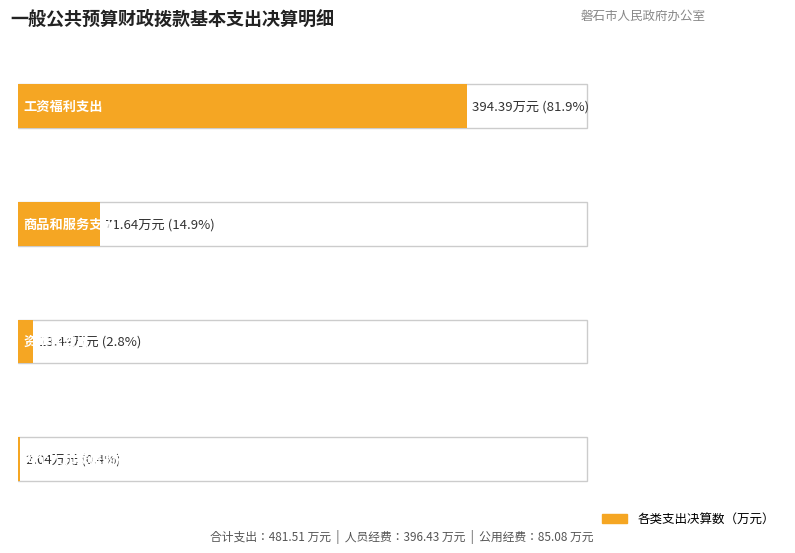

The chart shows a value of 13.4 at 资本性支出. True or false?

True